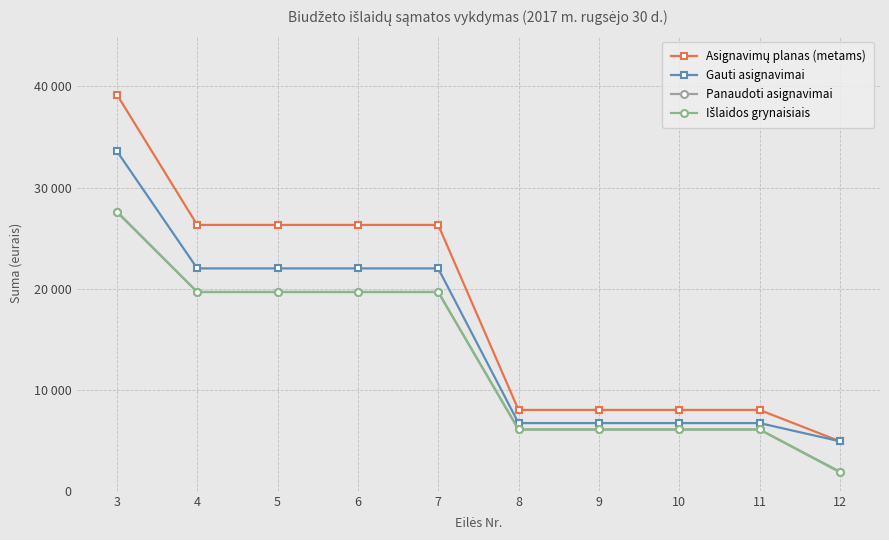

At 9, list the series in order from smallest to largest.

Panaudoti asignavimai, Išlaidos grynaisiais, Gauti asignavimai, Asignavimų planas (metams)